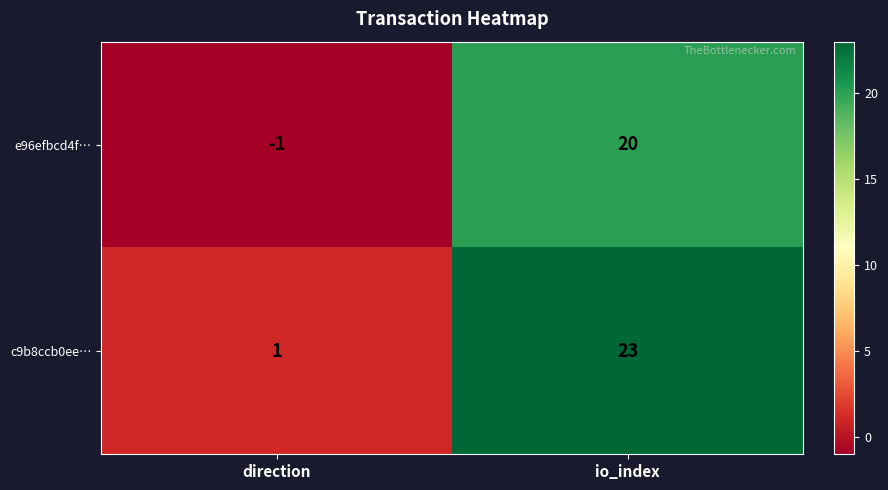

Which series has the largest range (max minus min)?

c9b8ccb0ee…